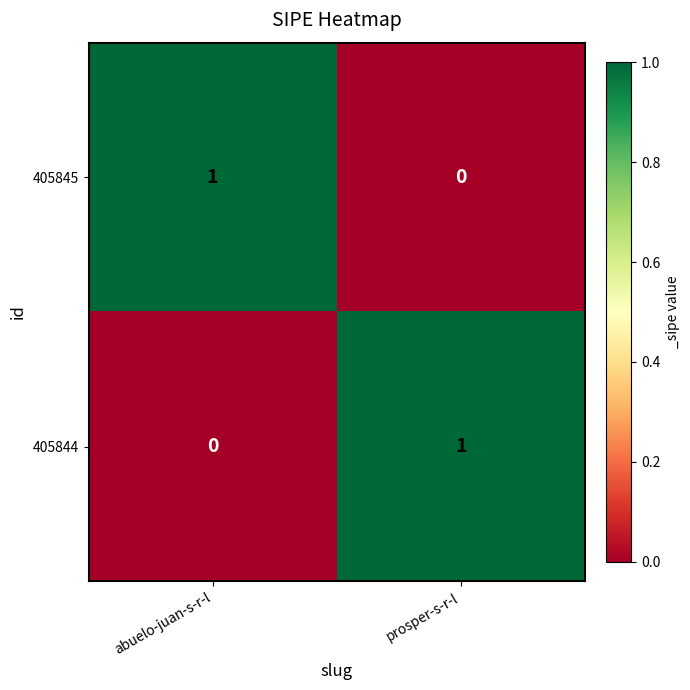

Reading left to right, list all the values displayed in this chart.

405845: 1	0
405844: 0	1